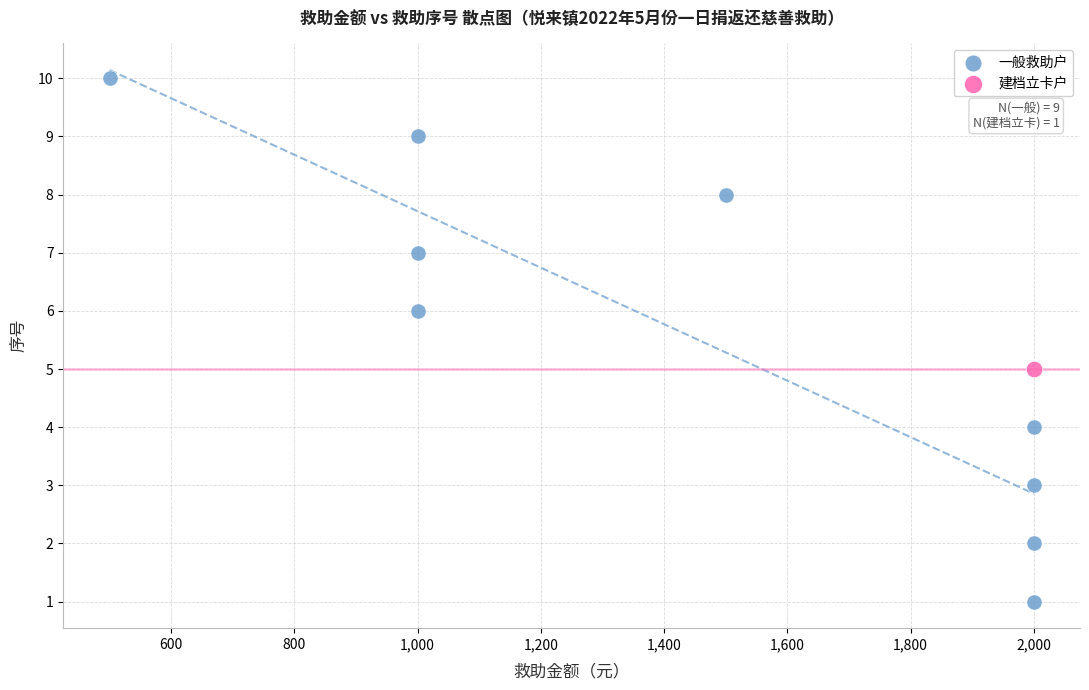

What are all the series names shown in the legend?

一般救助户, 建档立卡户